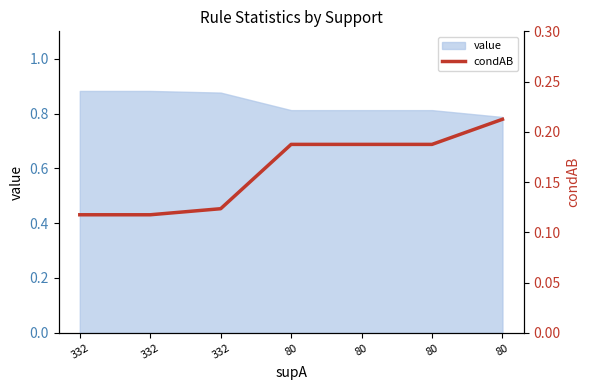

What is the difference between the second highest and minimum values?

0.1